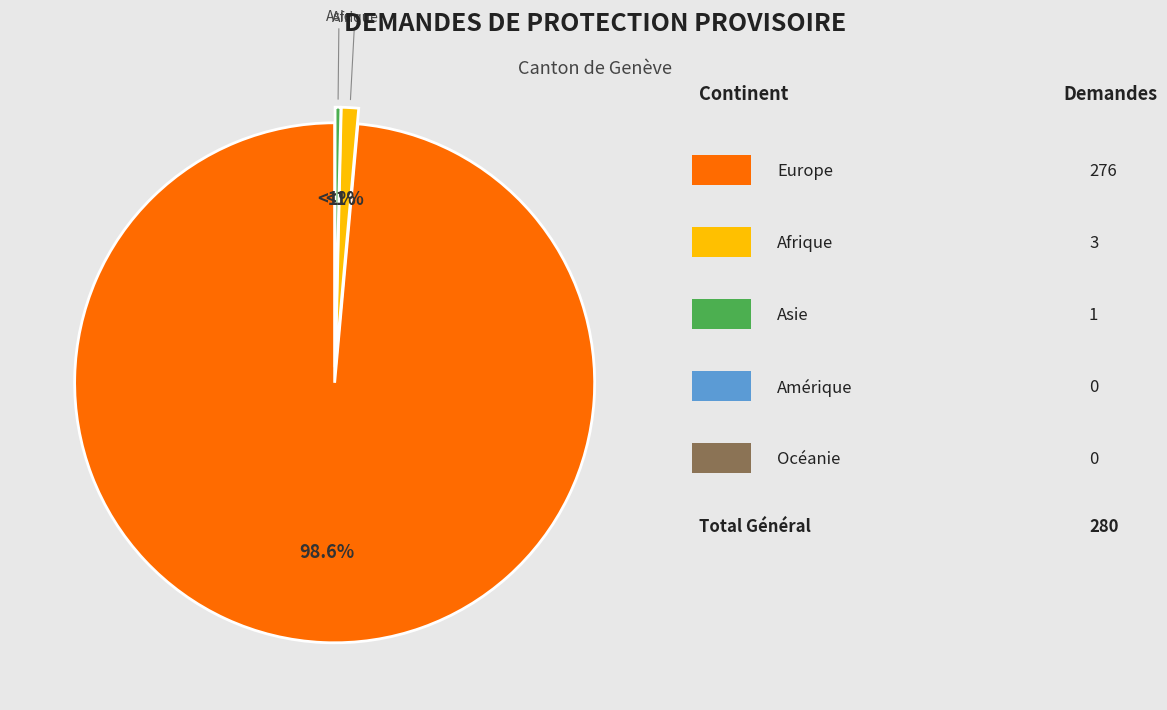

What portion of the pie excludes Océanie?

100.0%